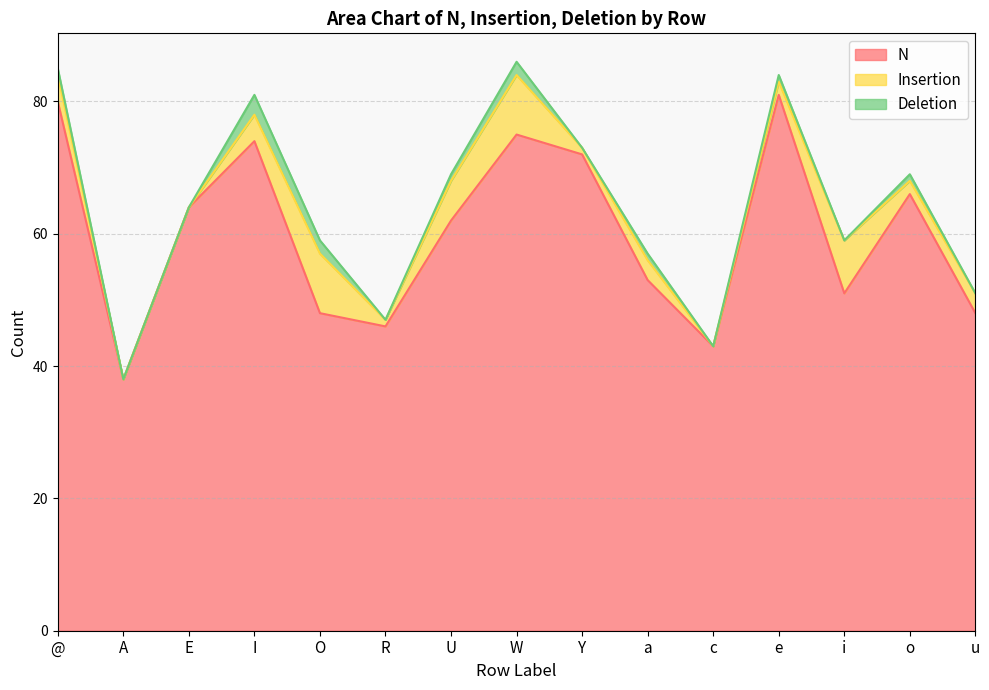

Which category has the lowest value across all series?

A